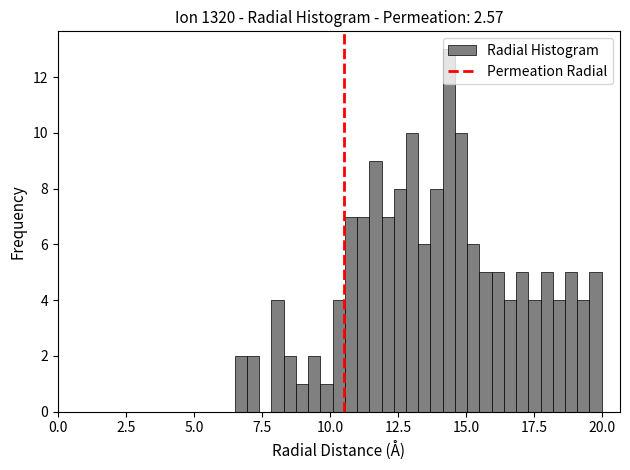

Around what value on the x-axis is the tallest bar? Give the approximate position of its centre, as read against the axis.

14.5